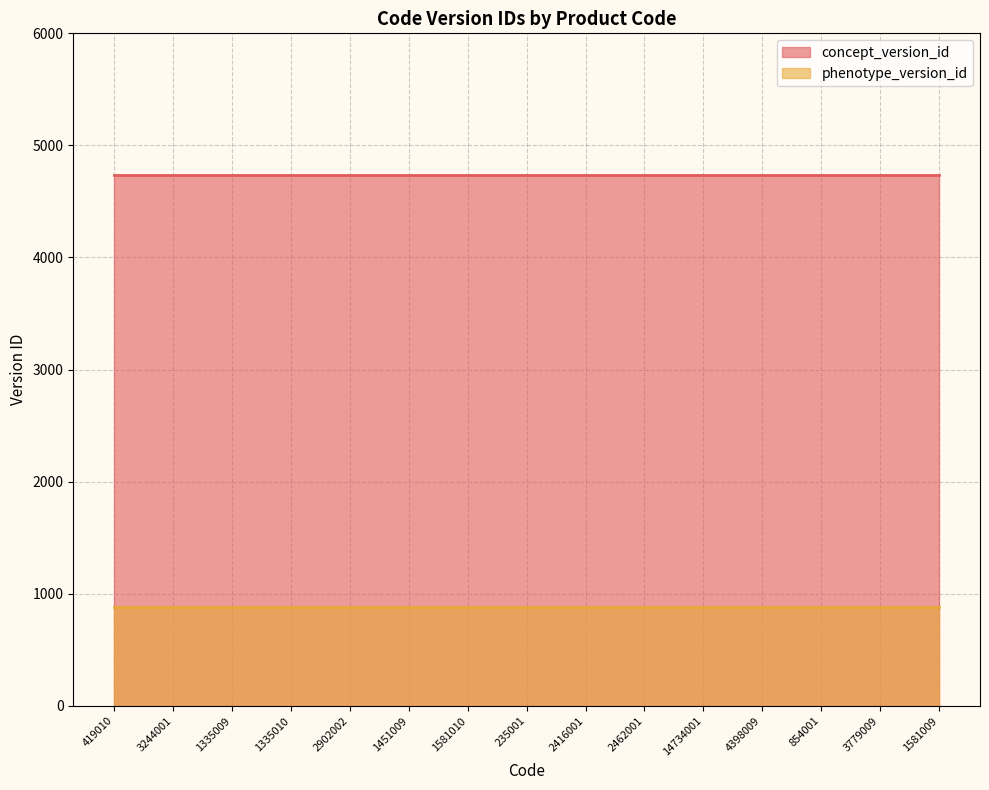

What is the lowest value of the phenotype_version_id series?

880